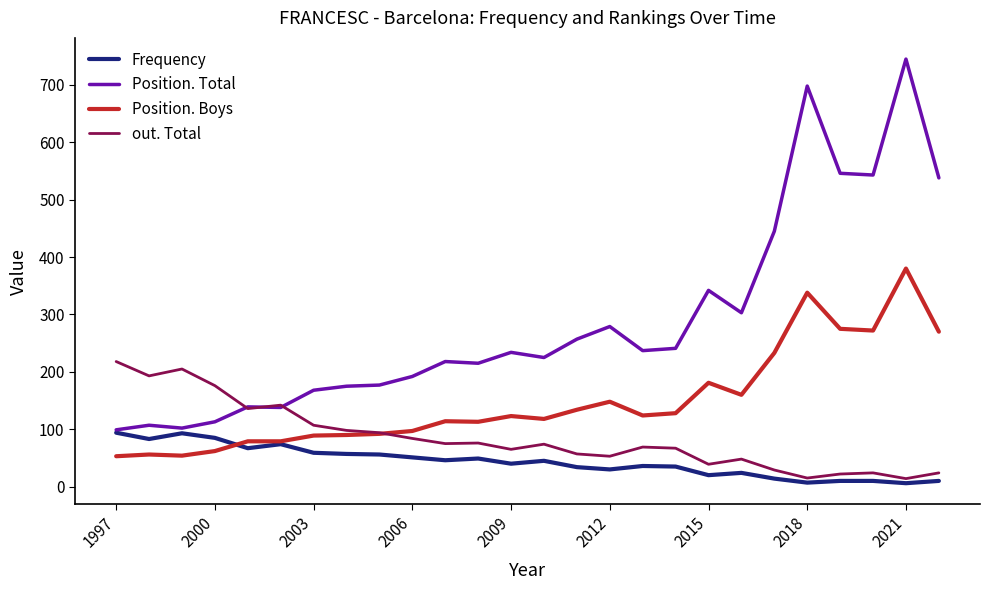

After their last crossing, which series has the higher values: out. Total or Position. Boys?

Position. Boys